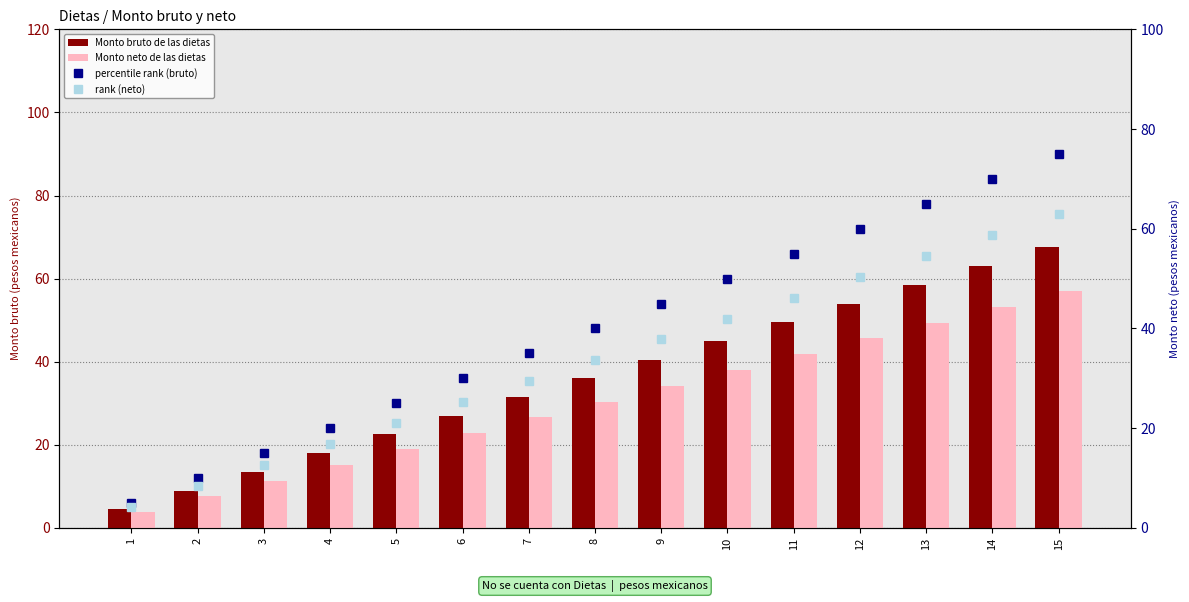

Reading right to left, transcribe all the data shown in this chart.

Monto bruto de las dietas: 15=67.5	14=63.0	13=58.5	12=54.0	11=49.5	10=45.0	9=40.5	8=36.0	7=31.5	6=27.0	5=22.5	4=18.0	3=13.5	2=9.0	1=4.5
Monto neto de las dietas: 15=57.0	14=53.2	13=49.4	12=45.6	11=41.8	10=38.0	9=34.2	8=30.4	7=26.6	6=22.8	5=19.0	4=15.2	3=11.4	2=7.6	1=3.8
percentile rank (bruto): 15=75.0	14=70.0	13=65.0	12=60.0	11=55.0	10=50.0	9=45.0	8=40.0	7=35.0	6=30.0	5=25.0	4=20.0	3=15.0	2=10.0	1=5.0
rank (neto): 15=63.0	14=58.8	13=54.6	12=50.4	11=46.2	10=42.0	9=37.8	8=33.6	7=29.4	6=25.2	5=21.0	4=16.8	3=12.6	2=8.4	1=4.2